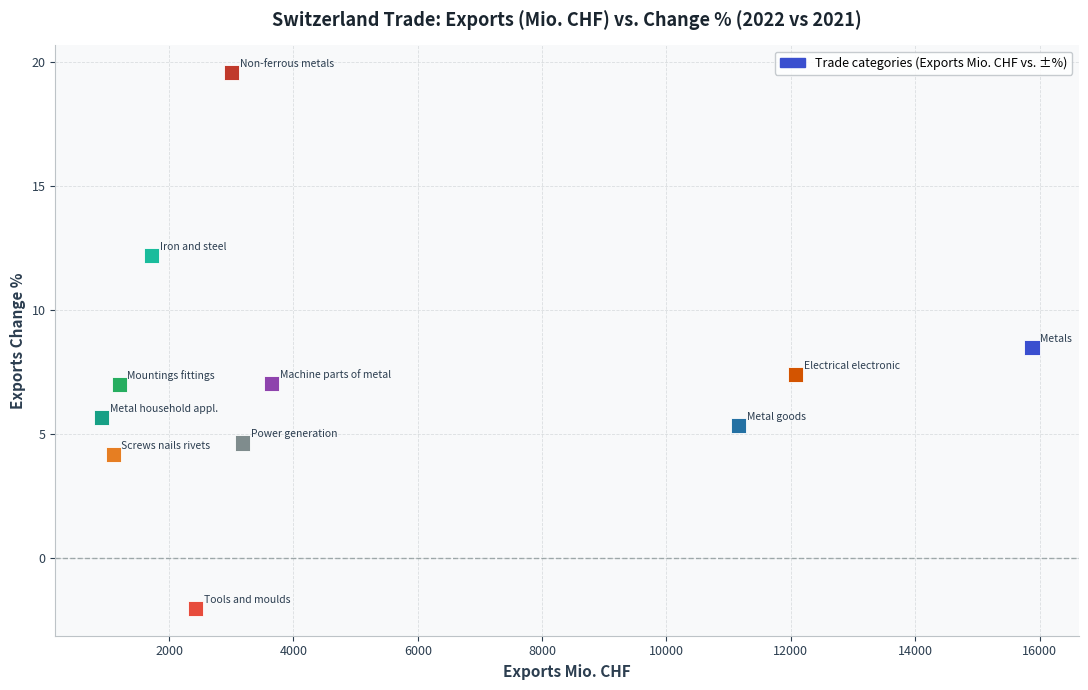

What is the average Y value?

7.2